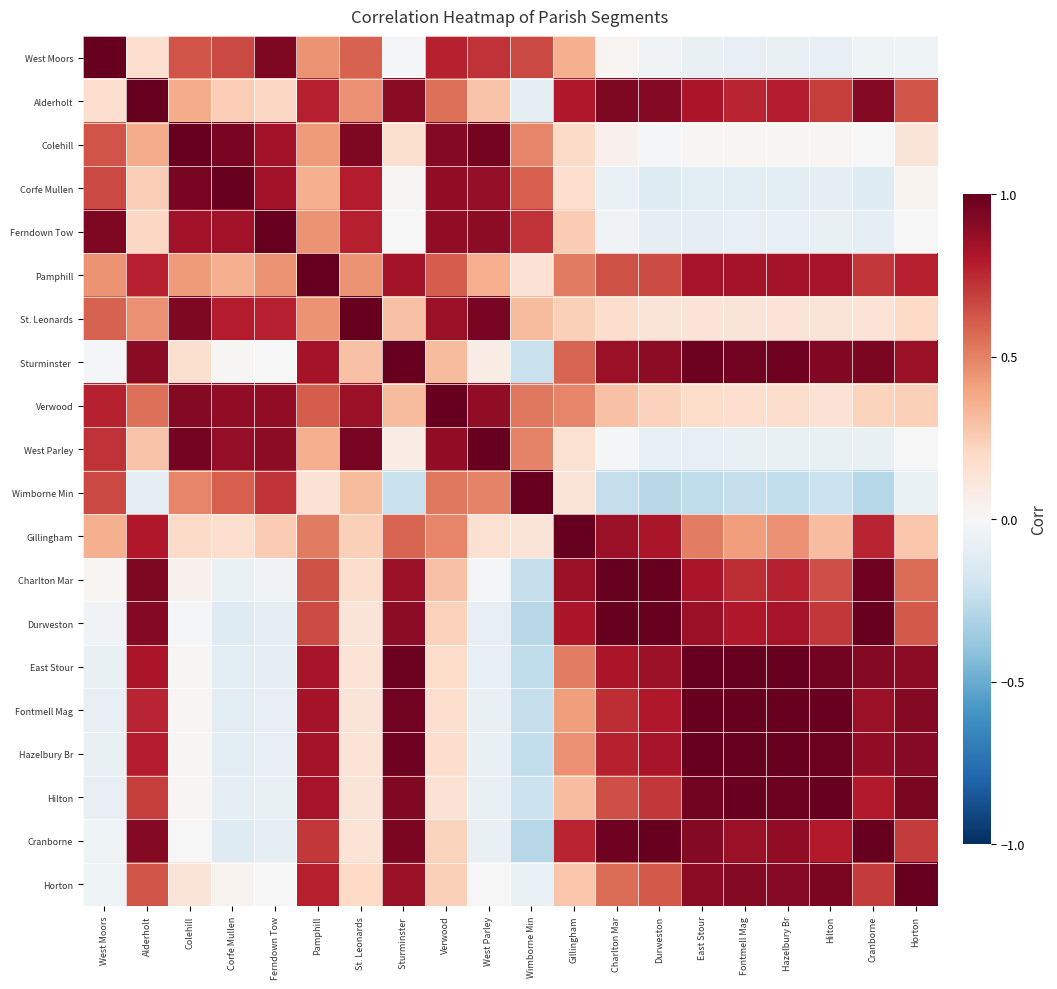

Count the number of categories in the chart.

20